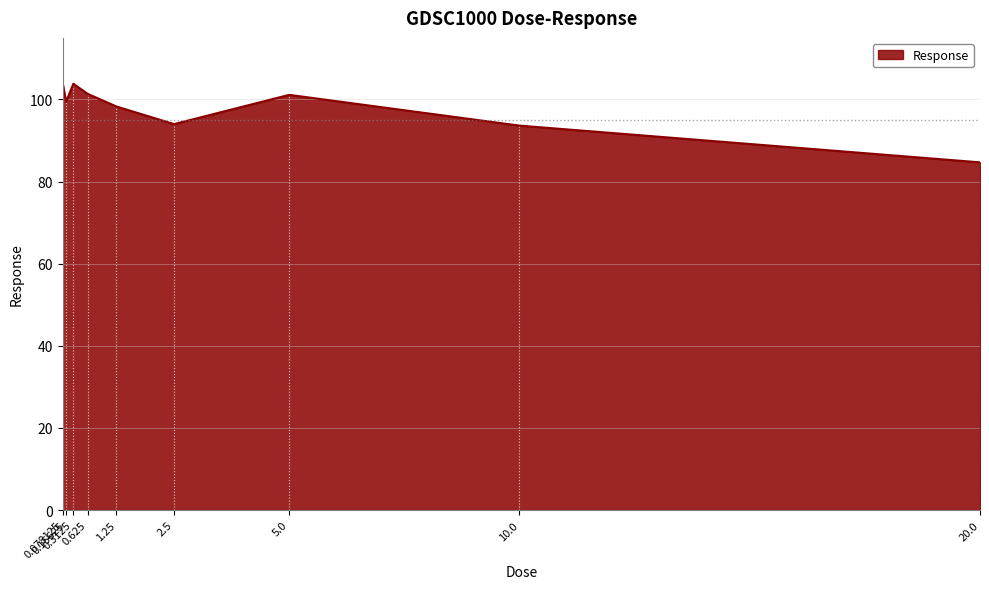

What is the minimum value shown in the chart?

84.7